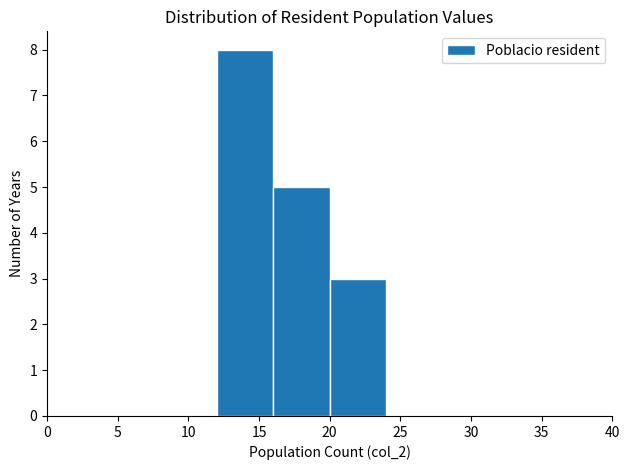

Which range on the x-axis has the tallest bar?

12 to 16